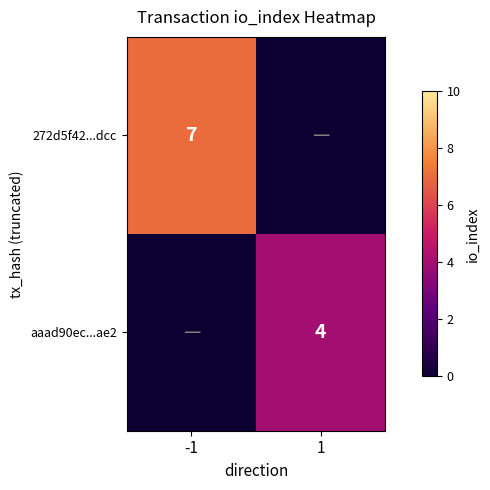

Is it true that 272d5f42...dcc equals 5 at -1?

False